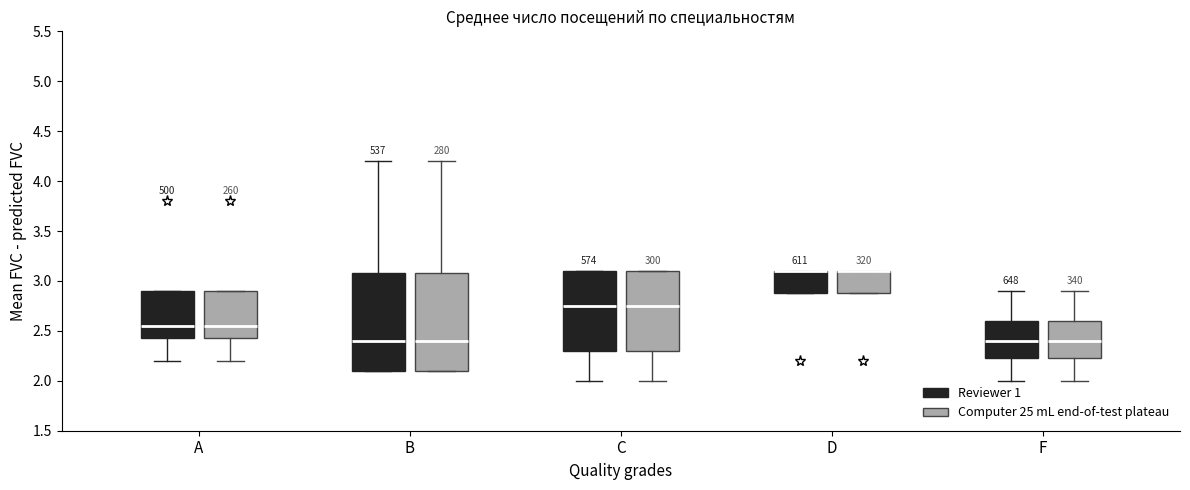

Reading left to right, transcribe this box plot: for each box, give where its median line is, the range the box spans, and where its two whiskers end, as read against the y-axis. The values are not printed on the chart, so give them approximately, as read against the axis.

A (Reviewer 1): median 2.55, box 2.45 to 2.90, whiskers 2.20 to 2.90
A (Computer 25 mL end-of-test plateau): median 2.55, box 2.45 to 2.90, whiskers 2.20 to 2.90
B (Reviewer 1): median 2.40, box 2.10 to 3.10, whiskers 2.10 to 4.20
B (Computer 25 mL end-of-test plateau): median 2.40, box 2.10 to 3.10, whiskers 2.10 to 4.20
C (Reviewer 1): median 2.75, box 2.30 to 3.10, whiskers 2.00 to 3.10
C (Computer 25 mL end-of-test plateau): median 2.75, box 2.30 to 3.10, whiskers 2.00 to 3.10
D (Reviewer 1): median 3.10 (drawn on the box's upper edge), box 2.90 to 3.10, whiskers 2.90 to 3.10
D (Computer 25 mL end-of-test plateau): median 3.10 (drawn on the box's upper edge), box 2.90 to 3.10, whiskers 2.90 to 3.10
F (Reviewer 1): median 2.40, box 2.25 to 2.60, whiskers 2.00 to 2.90
F (Computer 25 mL end-of-test plateau): median 2.40, box 2.25 to 2.60, whiskers 2.00 to 2.90